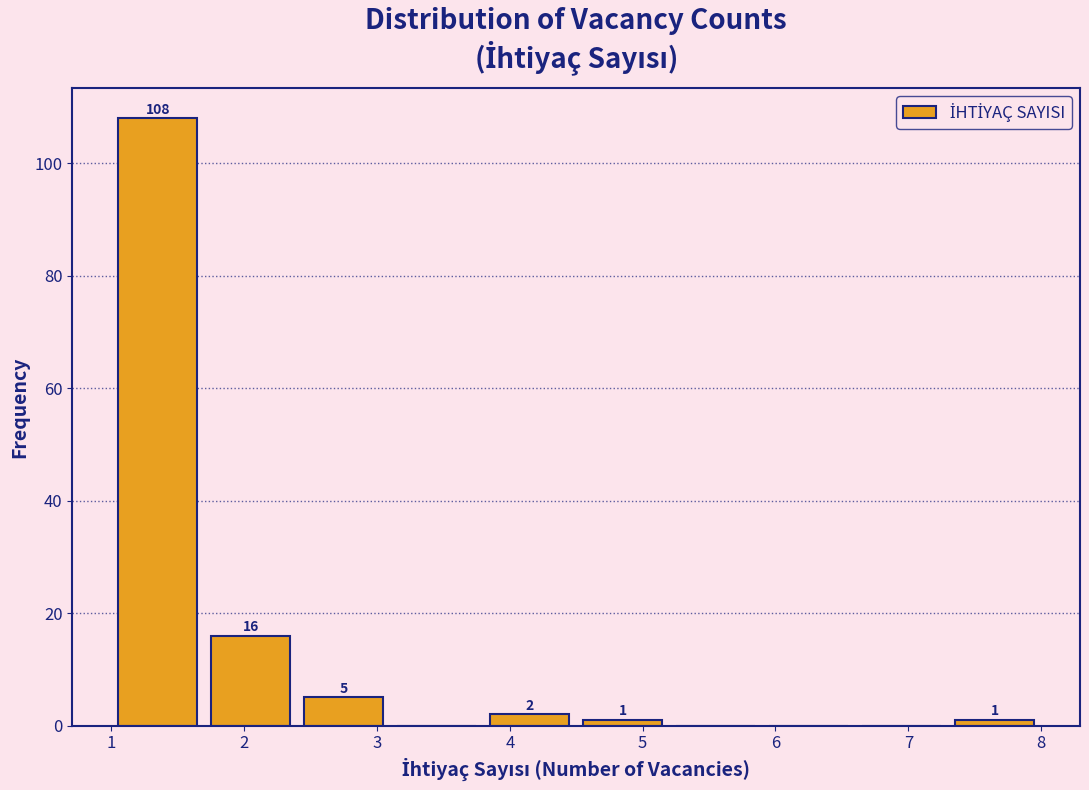

Over which range of the x-axis is the bar tallest?

1.0 to 1.7